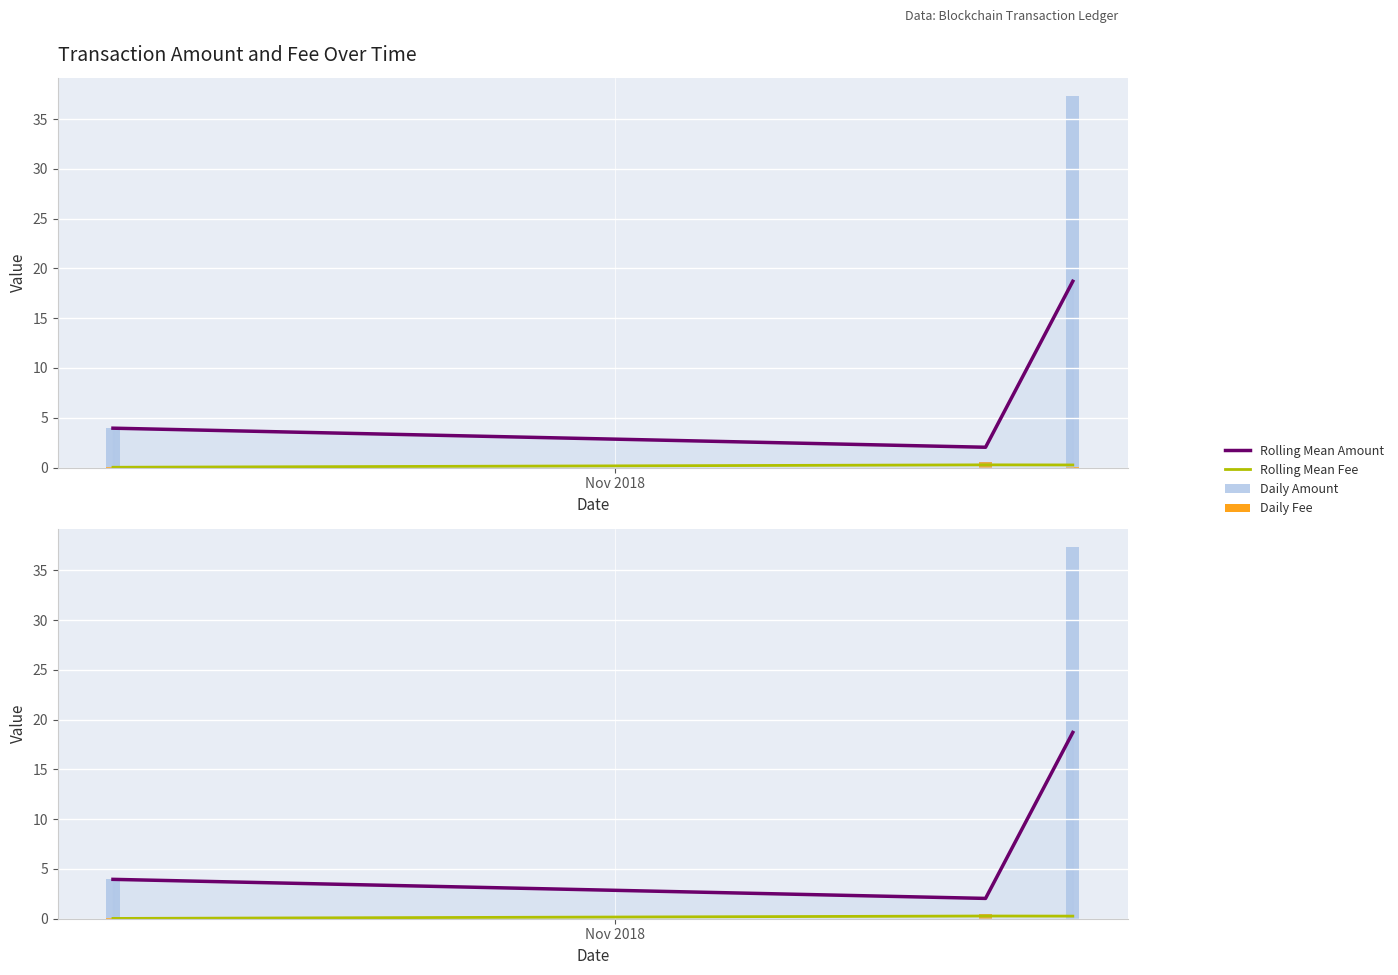

What is the approximate value of Daily Amount at Nov 2018?

4.0